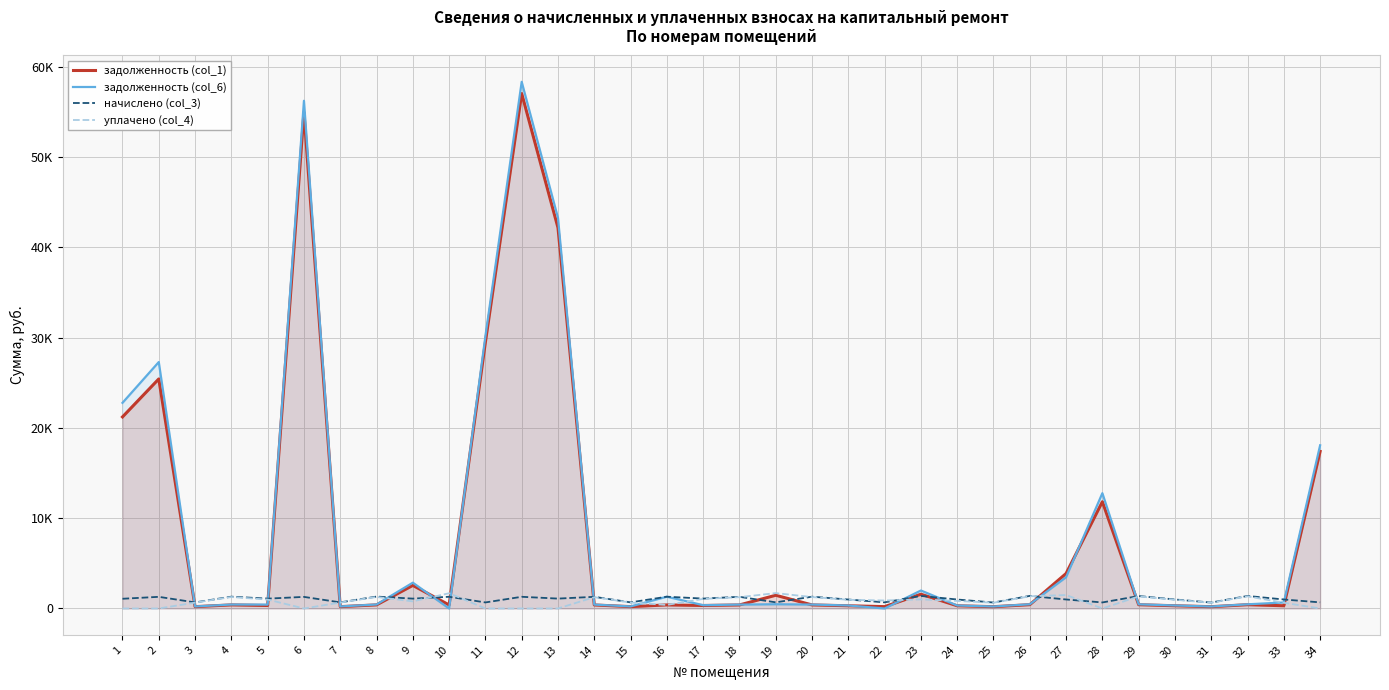

Is the value of задолженность (col_1) at 23 greater than the value of начислено (col_3) at 12?

Yes